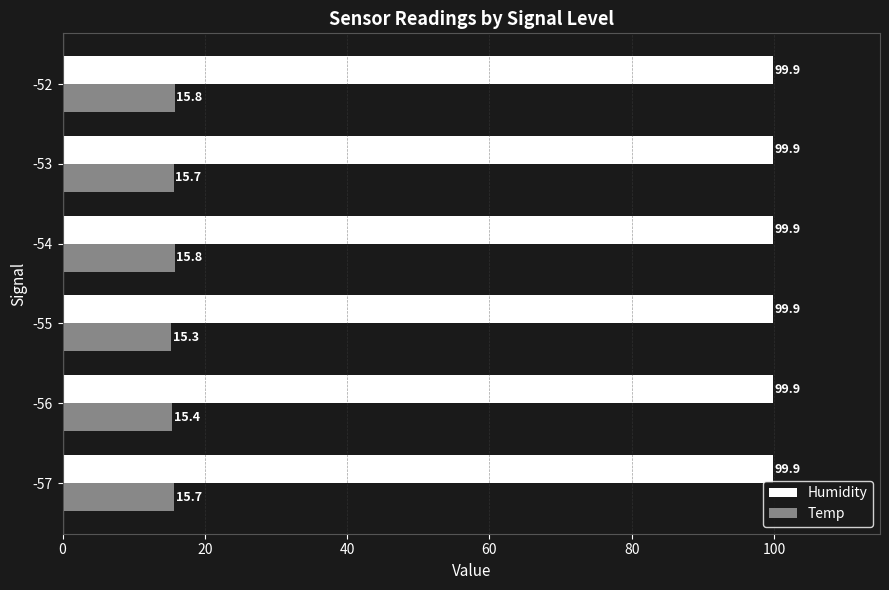

What are all the series names shown in the legend?

Humidity, Temp